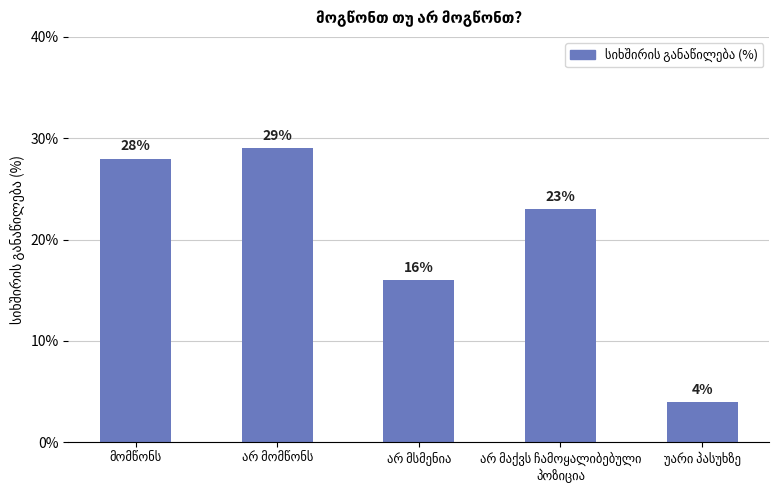

What is the difference between the second highest and minimum values?

24